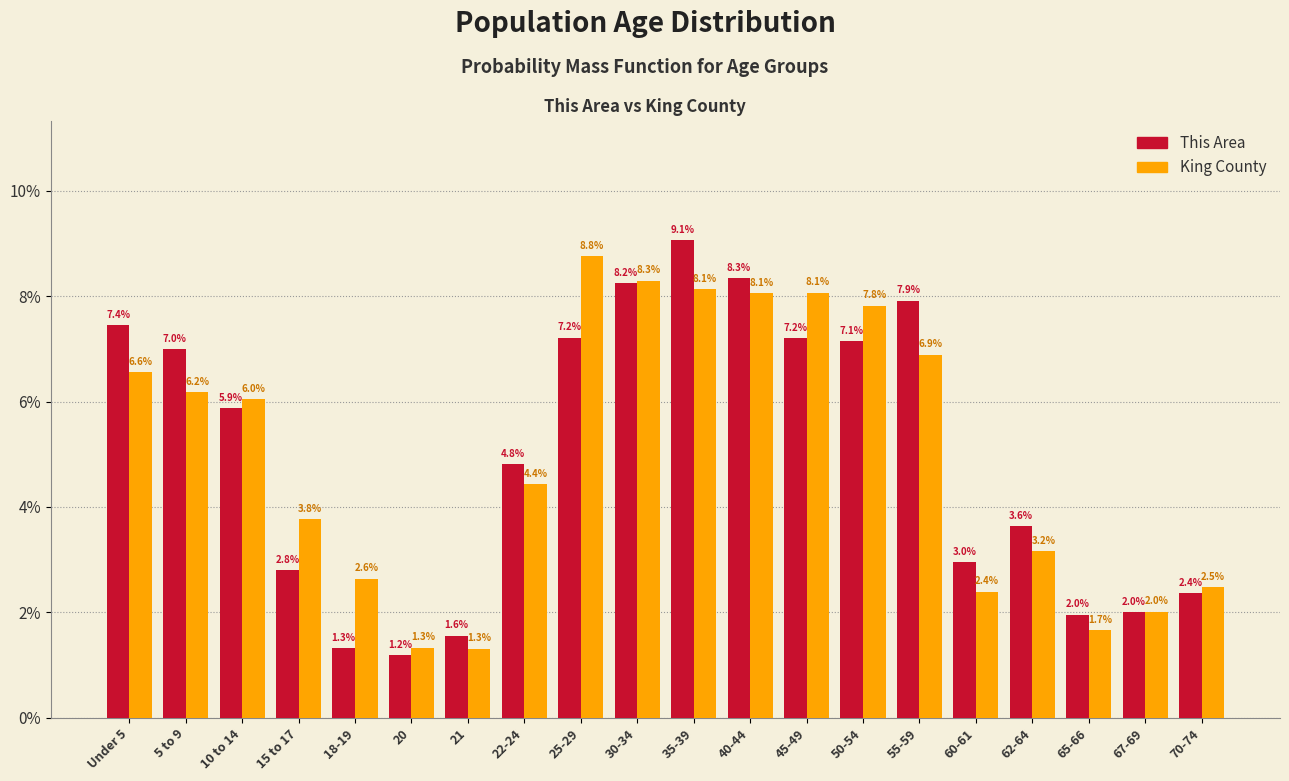

Reading left to right, list all the values displayed in this chart.

This Area: Under 5=7.4	5 to 9=7.0	10 to 14=5.9	15 to 17=2.8	18-19=1.3	20=1.2	21=1.6	22-24=4.8	25-29=7.2	30-34=8.2	35-39=9.1	40-44=8.3	45-49=7.2	50-54=7.1	55-59=7.9	60-61=3.0	62-64=3.6	65-66=2.0	67-69=2.0	70-74=2.4
King County: Under 5=6.6	5 to 9=6.2	10 to 14=6.0	15 to 17=3.8	18-19=2.6	20=1.3	21=1.3	22-24=4.4	25-29=8.8	30-34=8.3	35-39=8.1	40-44=8.1	45-49=8.1	50-54=7.8	55-59=6.9	60-61=2.4	62-64=3.2	65-66=1.7	67-69=2.0	70-74=2.5